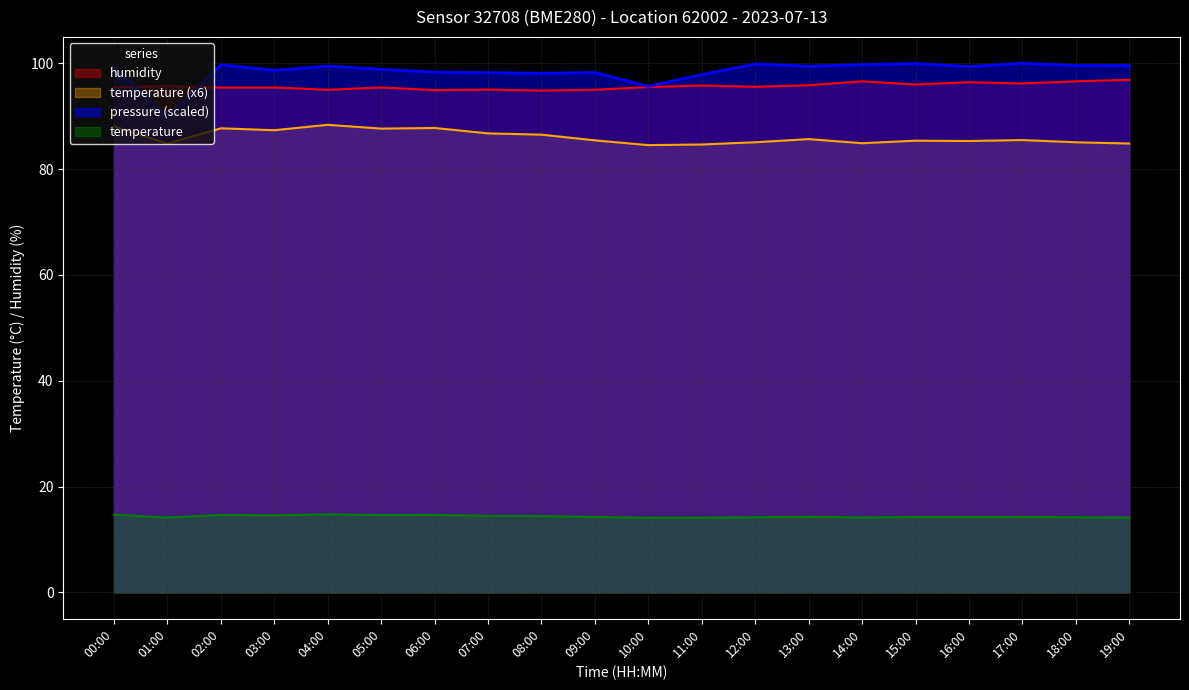

How many intersections are there between pressure_pa and humidity?

2